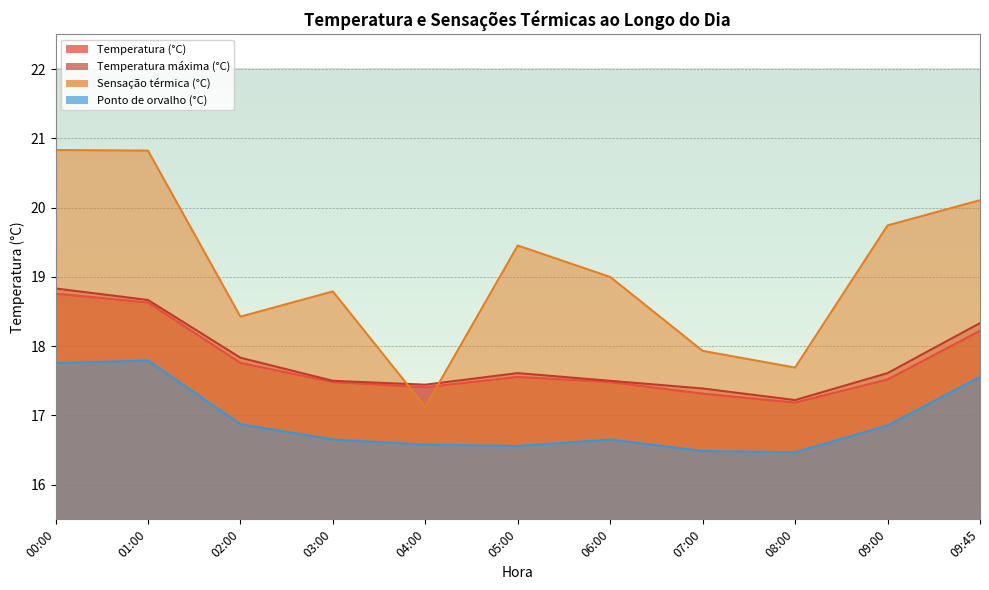

At which label does Sensação térmica (°C) first exceed 18?

00:00